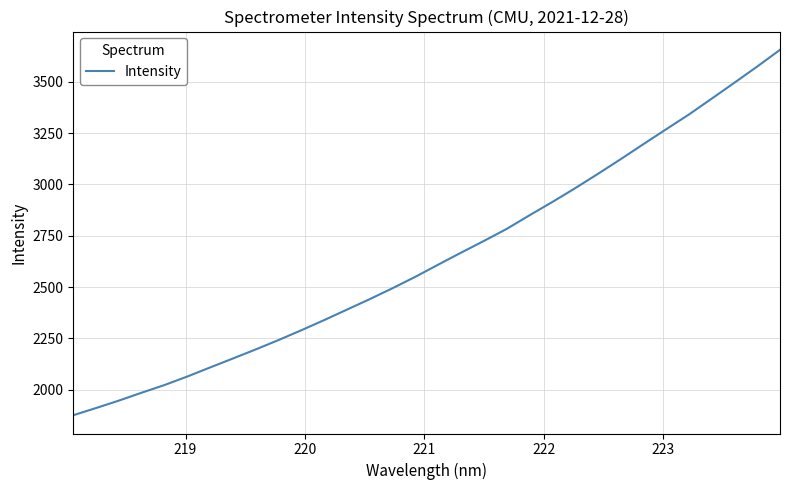

What is the smallest value displayed?

1875.4